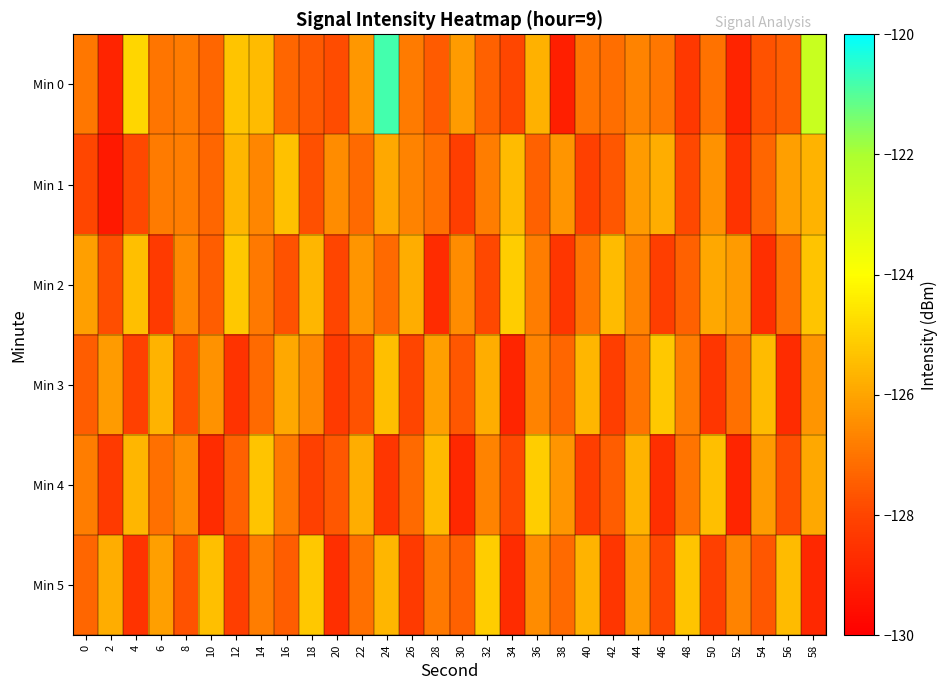

Reading left to right, list all the values displayed in this chart.

Min 0: 0=-126.9	2=-128.9	4=-124.9	6=-127.0	8=-126.8	10=-127.3	12=-125.3	14=-125.5	16=-127.3	18=-127.6	20=-127.8	22=-126.3	24=-120.8	26=-126.8	28=-127.5	30=-126.2	32=-127.4	34=-128.0	36=-125.7	38=-129.1	40=-127.0	42=-127.1	44=-126.7	46=-127.0	48=-128.4	50=-127.0	52=-128.9	54=-127.7	56=-127.5	58=-122.7
Min 1: 0=-127.9	2=-129.3	4=-127.9	6=-126.9	8=-126.8	10=-127.3	12=-125.6	14=-126.6	16=-125.4	18=-127.8	20=-126.5	22=-127.2	24=-125.9	26=-126.7	28=-127.1	30=-128.2	32=-126.8	34=-125.5	36=-127.4	38=-126.3	40=-128.1	42=-127.6	44=-126.2	46=-125.8	48=-127.9	50=-126.4	52=-128.5	54=-127.3	56=-126.1	58=-125.7
Min 2: 0=-126.1	2=-127.8	4=-125.4	6=-128.3	8=-126.6	10=-127.5	12=-125.2	14=-126.9	16=-127.7	18=-125.6	20=-128.0	22=-126.3	24=-127.2	26=-125.8	28=-128.7	30=-126.5	32=-127.9	34=-125.1	36=-126.8	38=-128.4	40=-127.0	42=-125.5	44=-126.7	46=-128.2	48=-127.4	50=-125.9	52=-126.2	54=-128.6	56=-127.1	58=-125.3
Min 3: 0=-127.5	2=-126.2	4=-128.1	6=-125.7	8=-127.8	10=-126.4	12=-128.5	14=-127.2	16=-125.9	18=-126.6	20=-128.3	22=-127.7	24=-125.4	26=-128.0	28=-126.1	30=-127.6	32=-125.8	34=-128.9	36=-126.7	38=-127.3	40=-125.6	42=-128.2	44=-127.0	46=-125.2	48=-126.8	50=-128.4	52=-127.1	54=-125.5	56=-128.7	58=-126.3
Min 4: 0=-126.8	2=-128.3	4=-125.6	6=-127.1	8=-126.5	10=-128.7	12=-127.4	14=-125.3	16=-126.9	18=-128.1	20=-127.6	22=-125.8	24=-128.4	26=-127.2	28=-125.5	30=-128.8	32=-126.7	34=-127.9	36=-125.1	38=-126.3	40=-128.2	42=-127.5	44=-125.7	46=-128.6	48=-127.0	50=-125.4	52=-128.9	54=-126.2	56=-127.8	58=-125.9
Min 5: 0=-127.3	2=-125.8	4=-128.5	6=-126.1	8=-127.7	10=-125.4	12=-128.2	14=-126.8	16=-127.5	18=-125.2	20=-128.6	22=-127.1	24=-125.6	26=-128.3	28=-126.9	30=-127.4	32=-125.1	34=-128.7	36=-126.5	38=-127.2	40=-125.7	42=-128.4	44=-126.2	46=-127.9	48=-125.3	50=-128.1	52=-126.7	54=-127.6	56=-125.5	58=-128.8